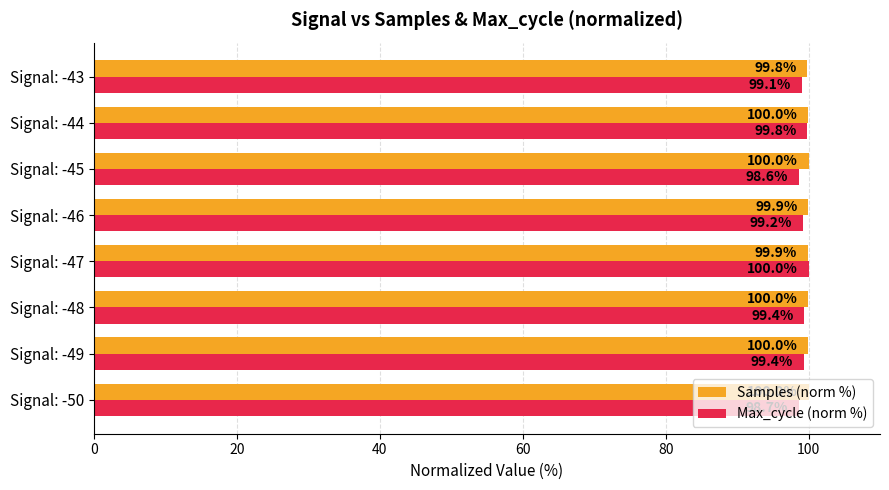

What is the difference between the maximum and minimum values in the Max_cycle (norm %) series?

1.4